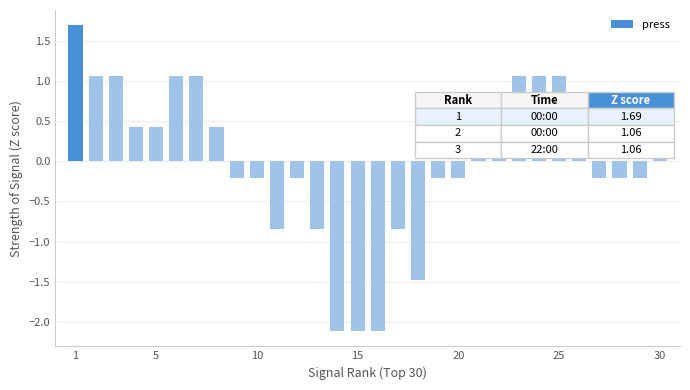

What is the value of the 8th bar from the left?

0.4